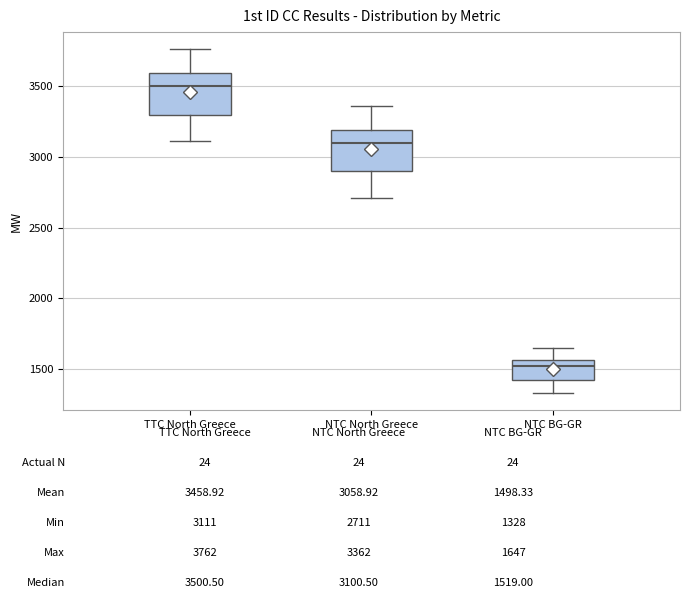

Where is the lower edge of the box for NTC North Greece on the y-axis? The values are not printed on the chart, so give them approximately, as read against the axis.

2900